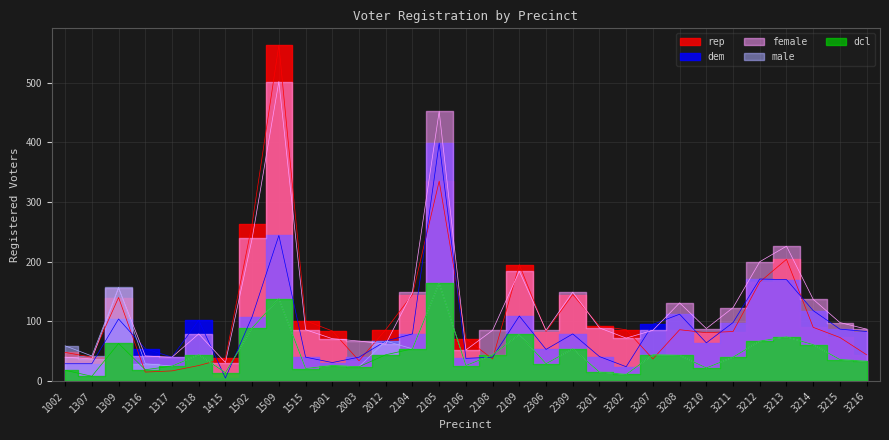

At which label does female first exceed 87?

1309